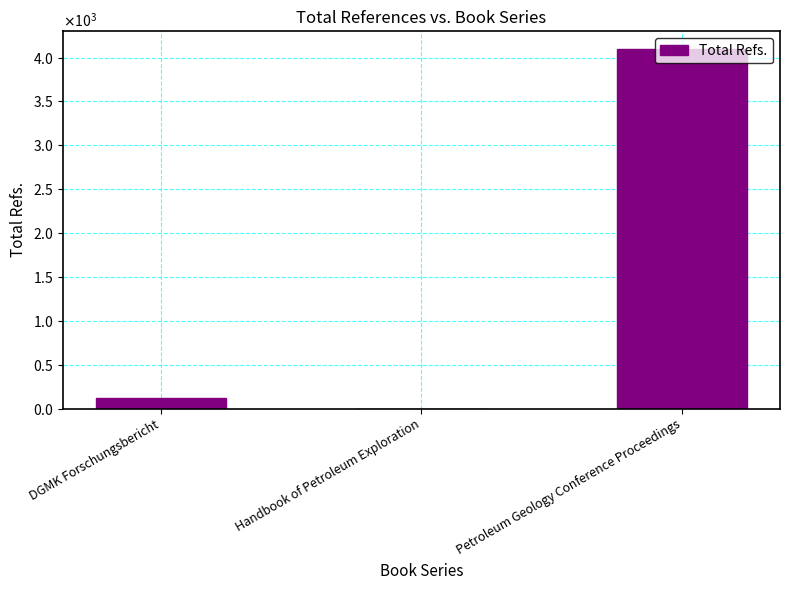

What position from the right is Petroleum Geology Conference Proceedings?

1